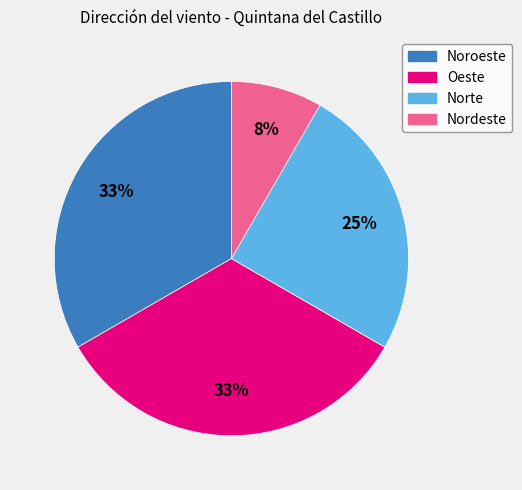

How many slices are in this pie chart?

4